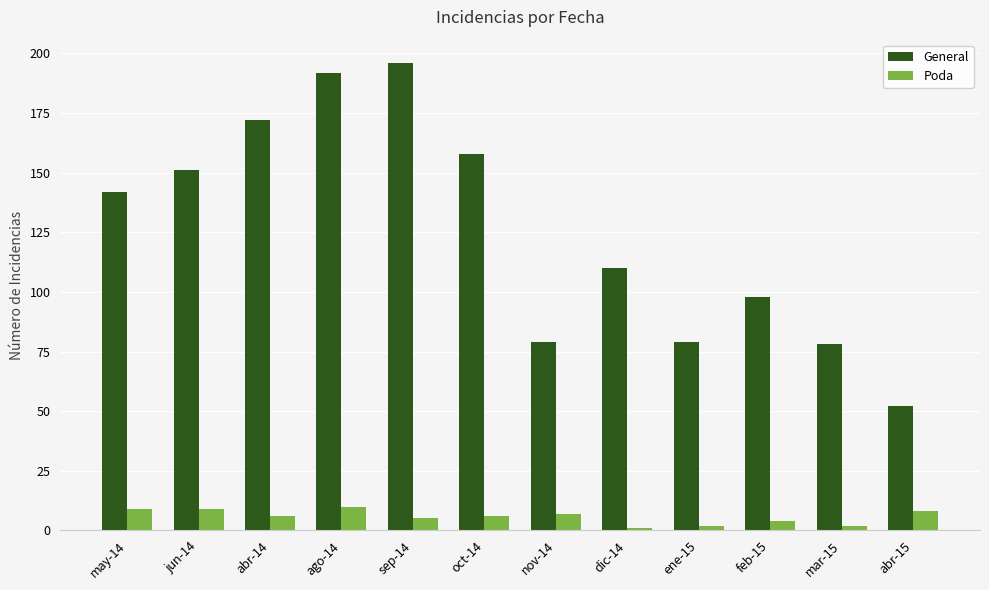

Where does the Poda series first go above 6?

may-14